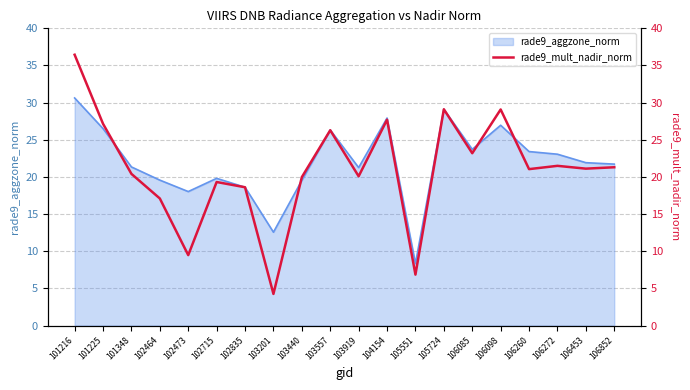

The chart shows a value of 21.3 at 106852. True or false?

True